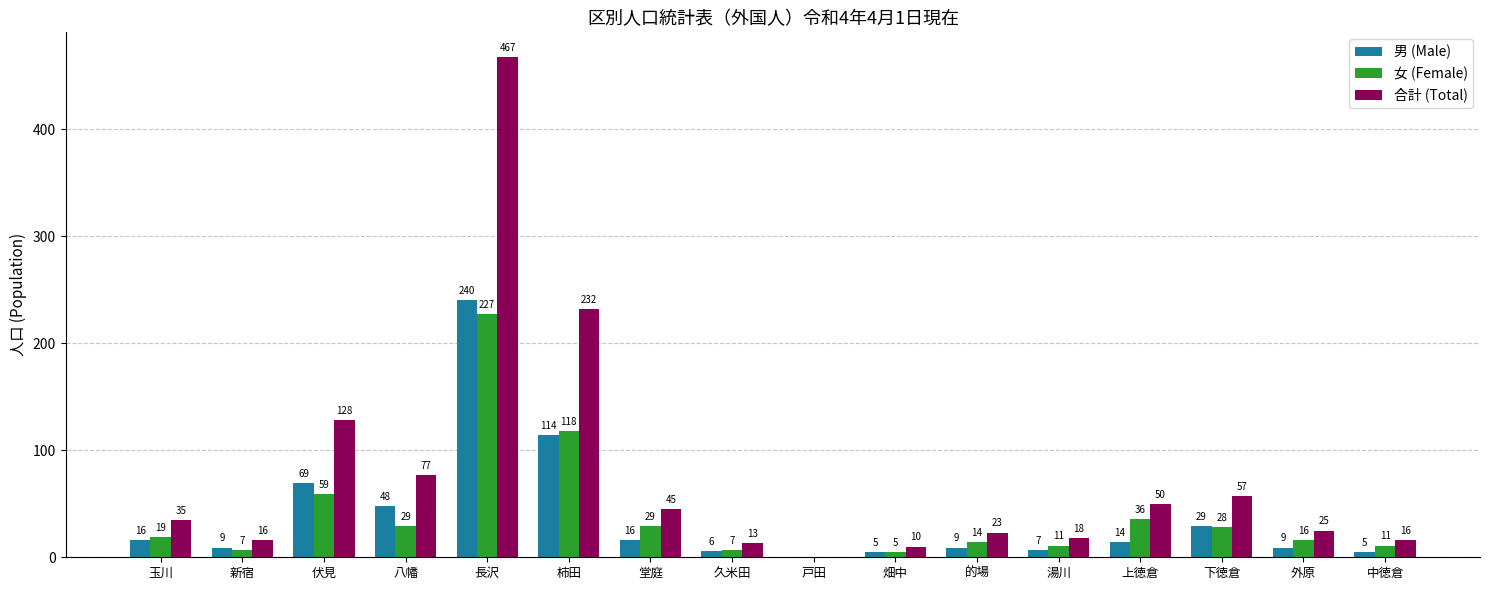

Which series has the widest spread of values?

合計 (Total)